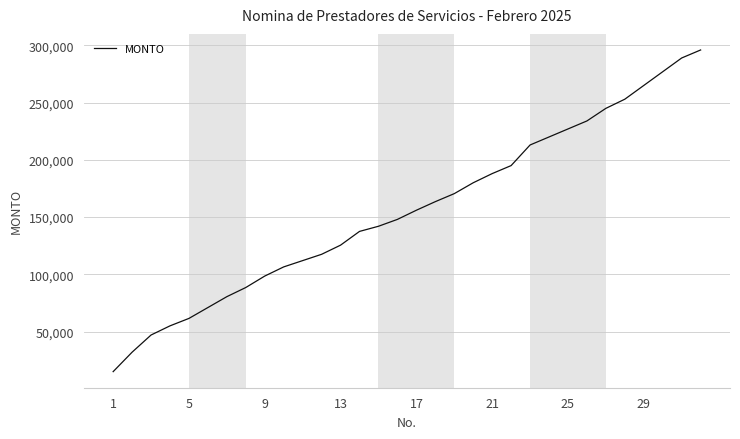

What is the difference between the maximum and minimum values?

281000